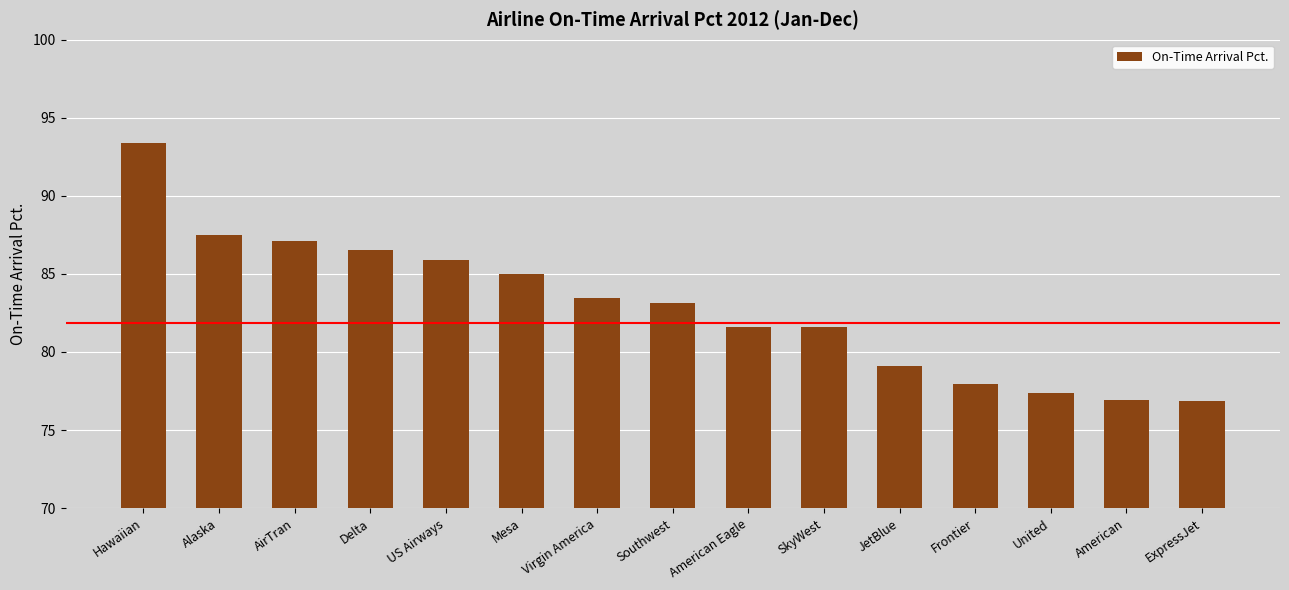

Between JetBlue and SkyWest, which is larger?

SkyWest